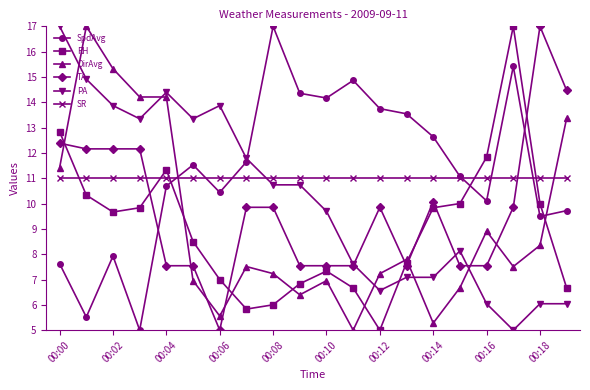

What are all the series names shown in the legend?

SpdAvg, RH, DirAvg, TA, PA, SR